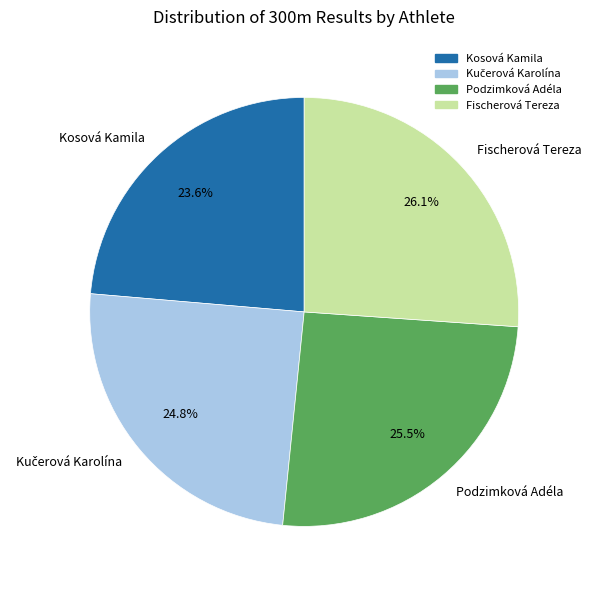

What is the total percentage of Kosová Kamila and Podzimková Adéla?

49.1%